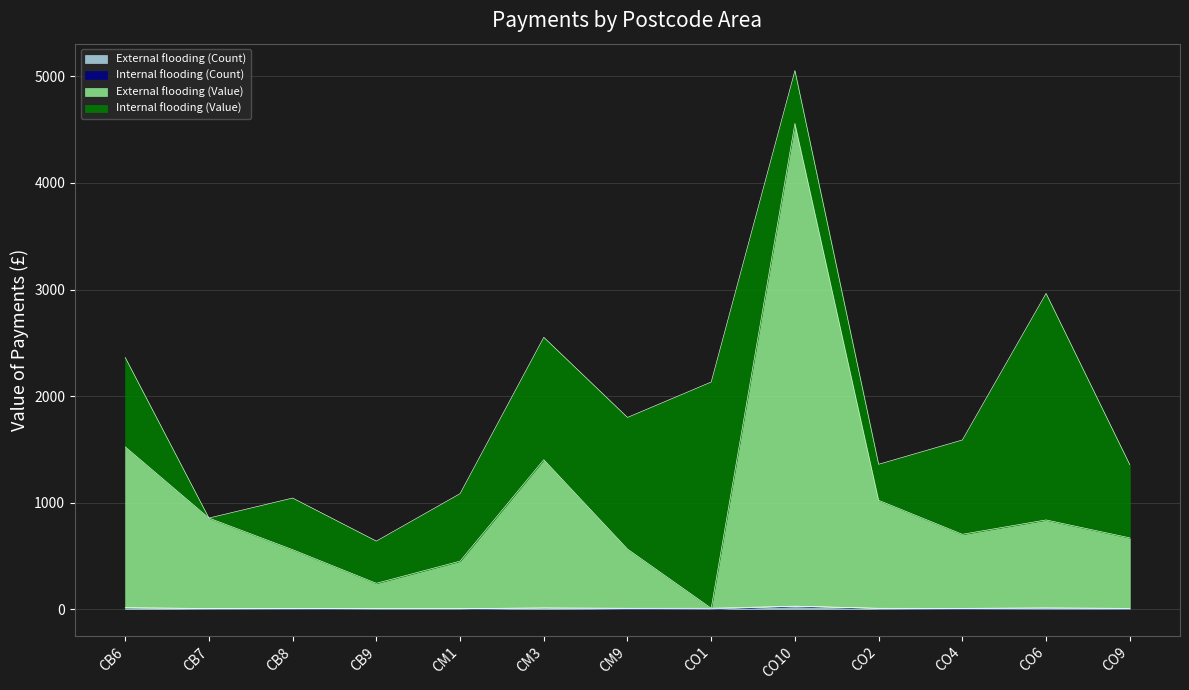

What is the difference between the External flooding (Value) values at CO2 and CO9?

352.5